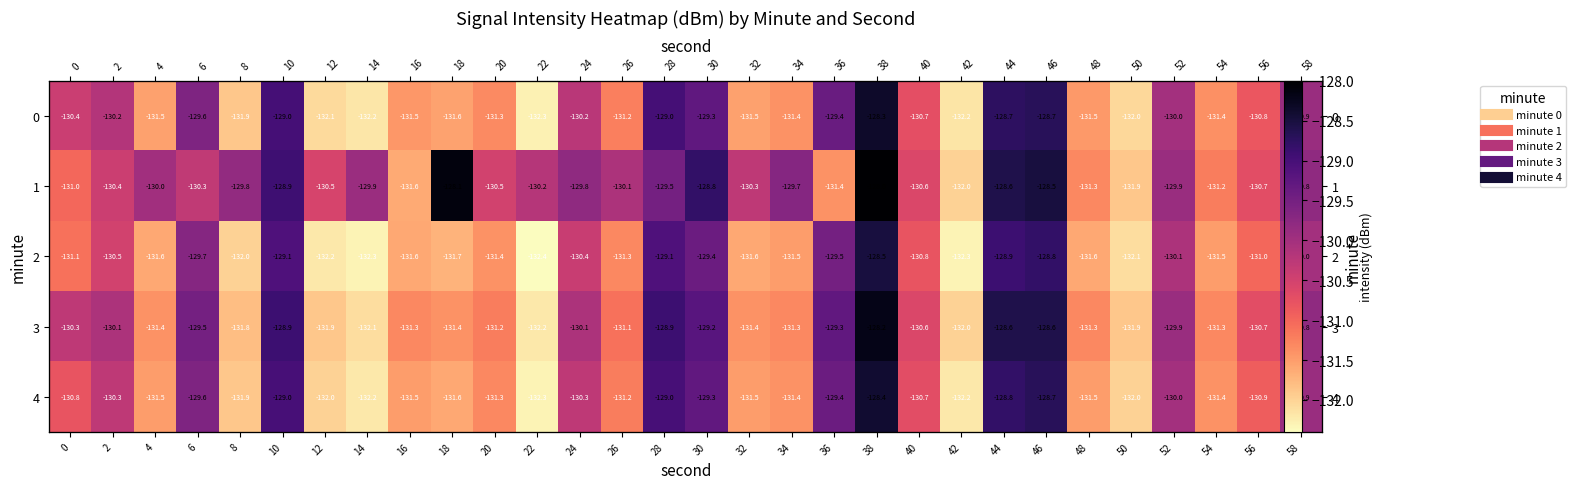

Which series has the largest total across all categories?

1